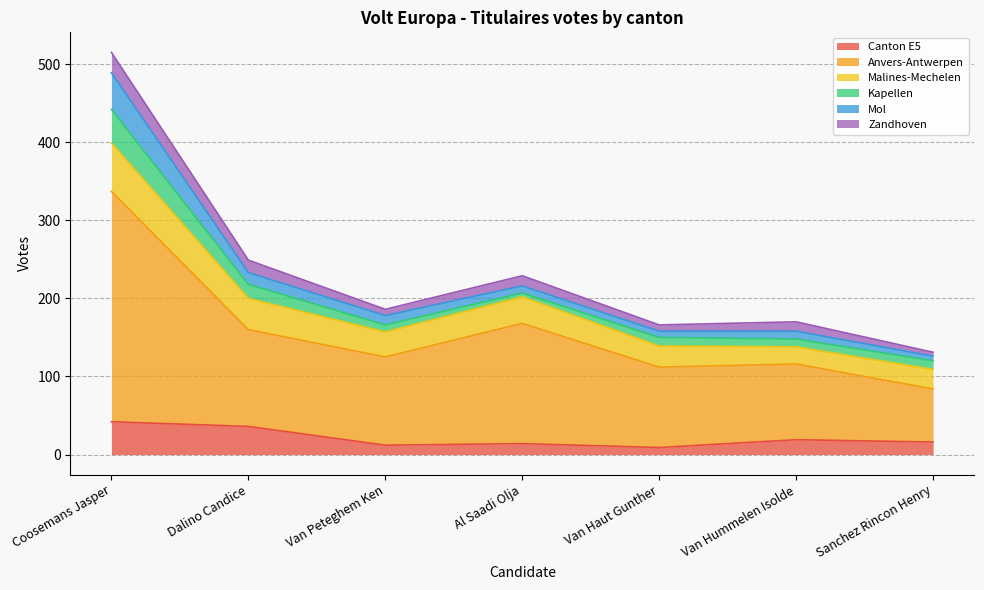

At which category is the sum across all series the highest?

Coosemans Jasper